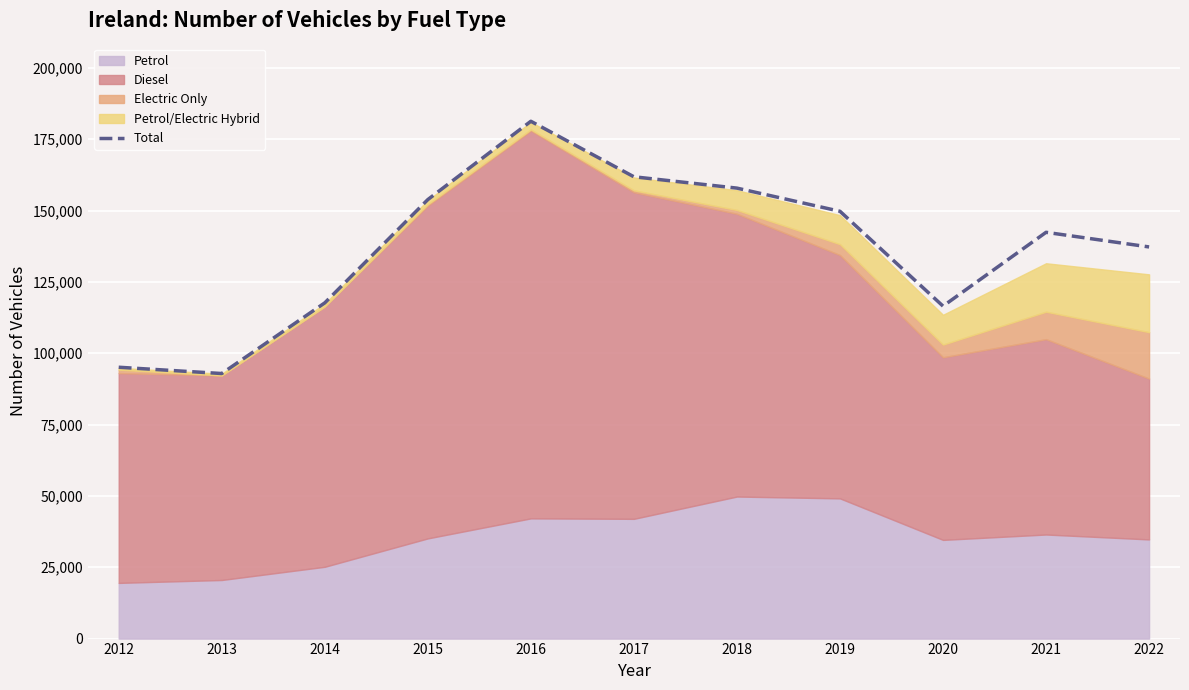

What is the maximum value shown in the chart?

181293